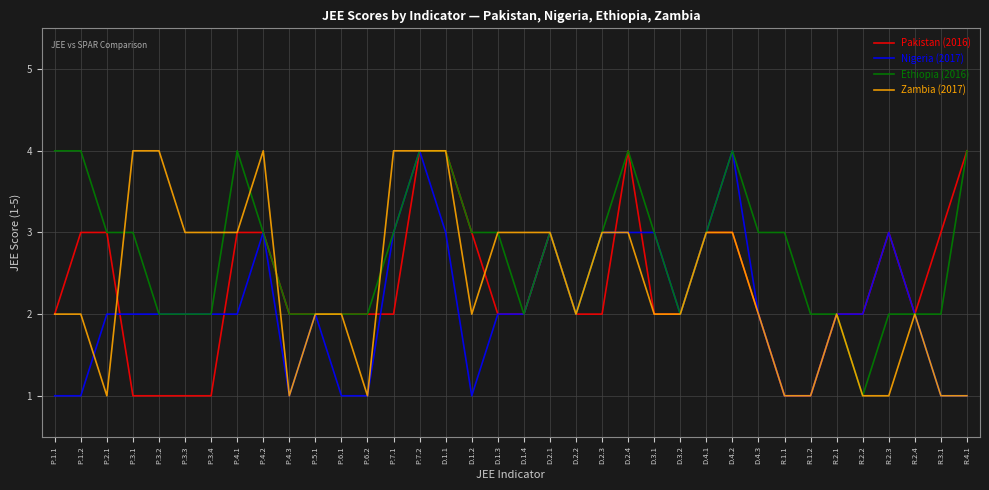

What is the highest value of the Pakistan (2016) series?

4